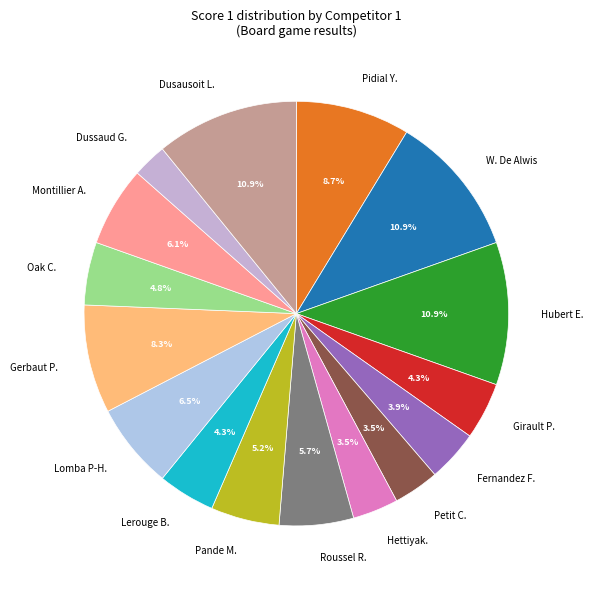

What is the total percentage of Lerouge B. and Gerbaut P.?

12.6%